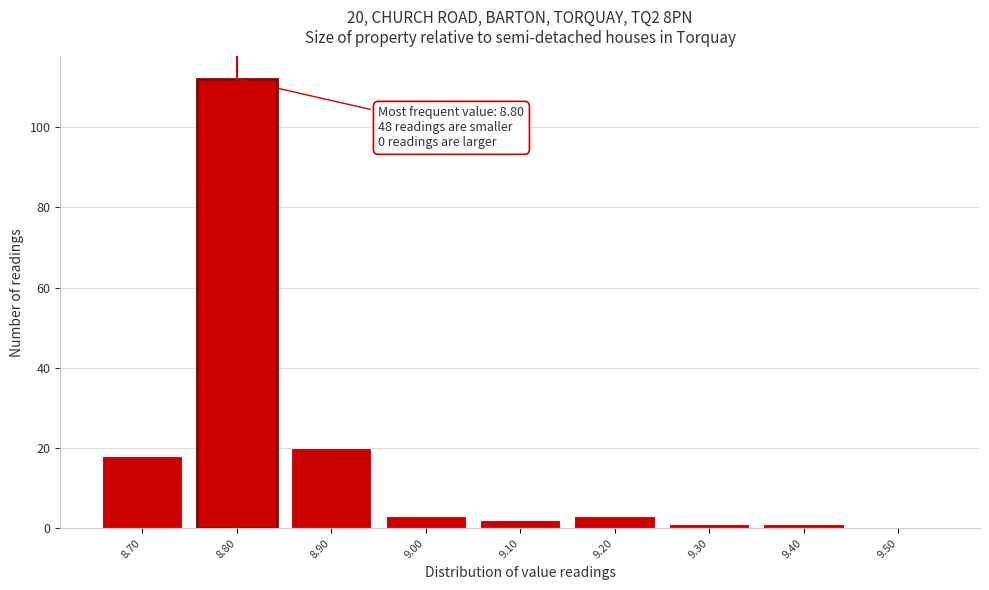

Over which range of the x-axis is the bar tallest?

8.75 to 8.85